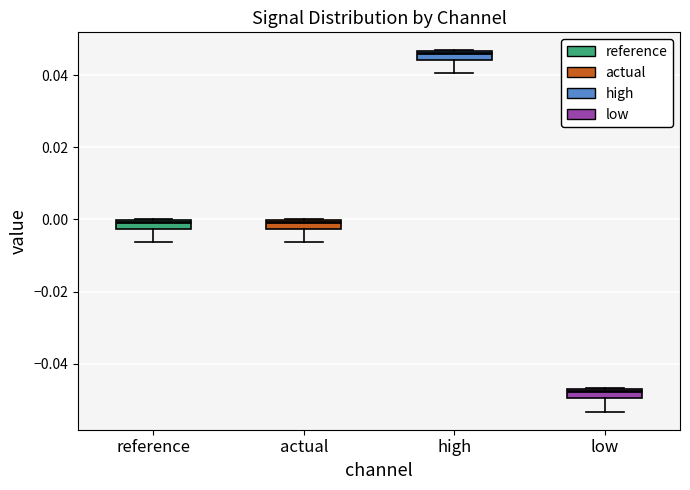

Where is the lower edge of the box for reference on the y-axis? The values are not printed on the chart, so give them approximately, as read against the axis.

-0.002